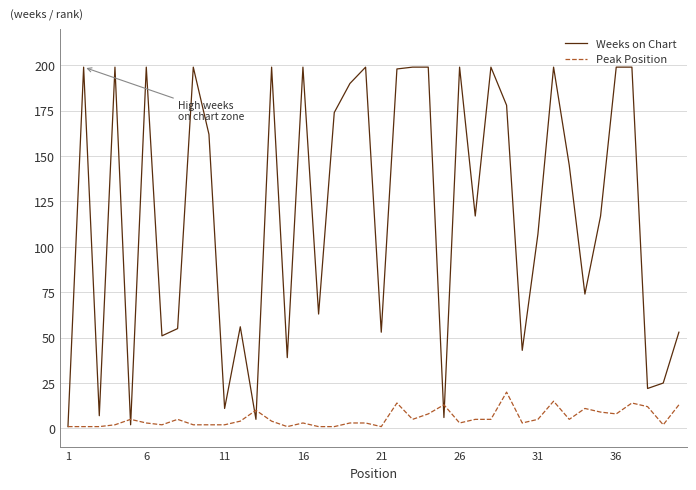

What is the maximum value for Peak Position?

20